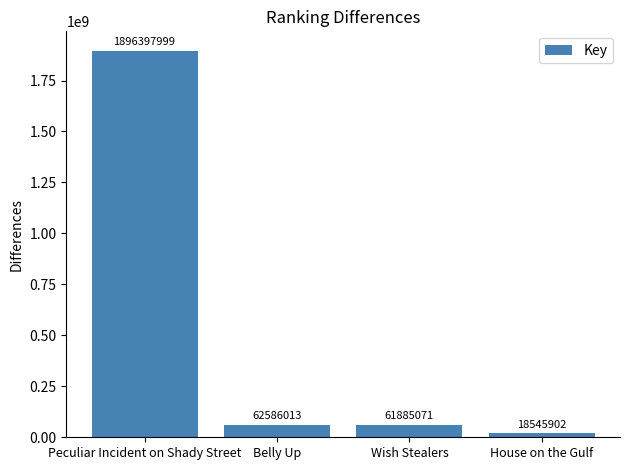

Reading left to right, list all the values displayed in this chart.

Peculiar Incident on Shady Street=1896397999	Belly Up=62586013	Wish Stealers=61885071	House on the Gulf=18545902